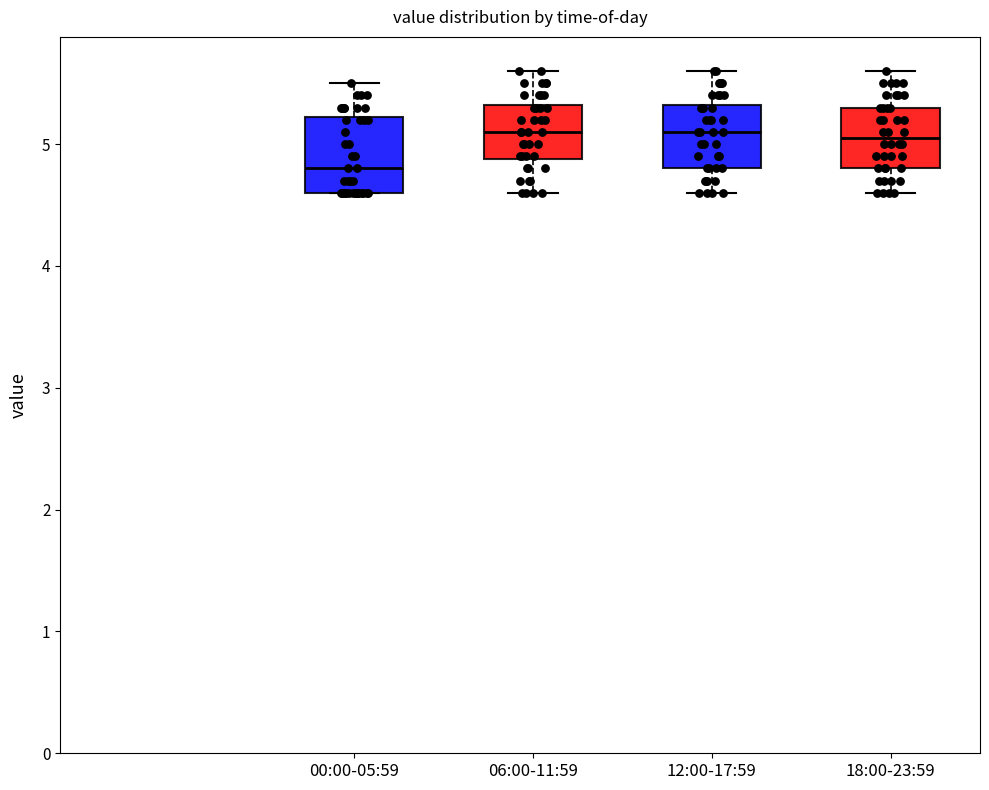

Reading left to right, transcribe this box plot: for each box, give where its median line is, the range the box spans, and where its two whiskers end, as read against the y-axis. The values are not printed on the chart, so give them approximately, as read against the axis.

00:00-05:59: median 4.8, box 4.6 to 5.2, whiskers 4.6 to 5.5
06:00-11:59: median 5.1, box 4.9 to 5.3, whiskers 4.6 to 5.6
12:00-17:59: median 5.1, box 4.8 to 5.3, whiskers 4.6 to 5.6
18:00-23:59: median 5.1, box 4.8 to 5.3, whiskers 4.6 to 5.6